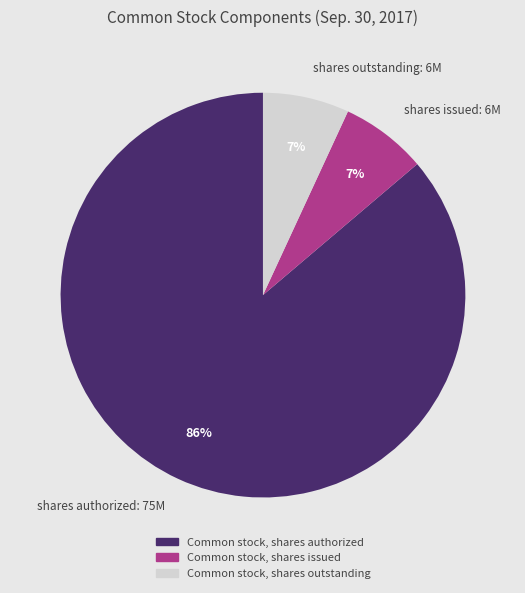

Does any single category account for the majority?

Yes